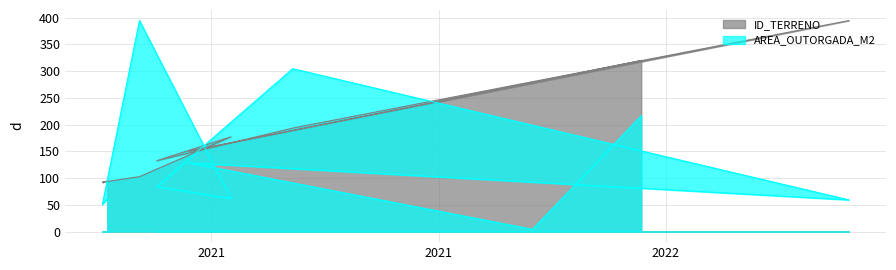

The value of AREA_OUTORGADA_M2 at 2021-06-22 is 63.1. True or false?

False